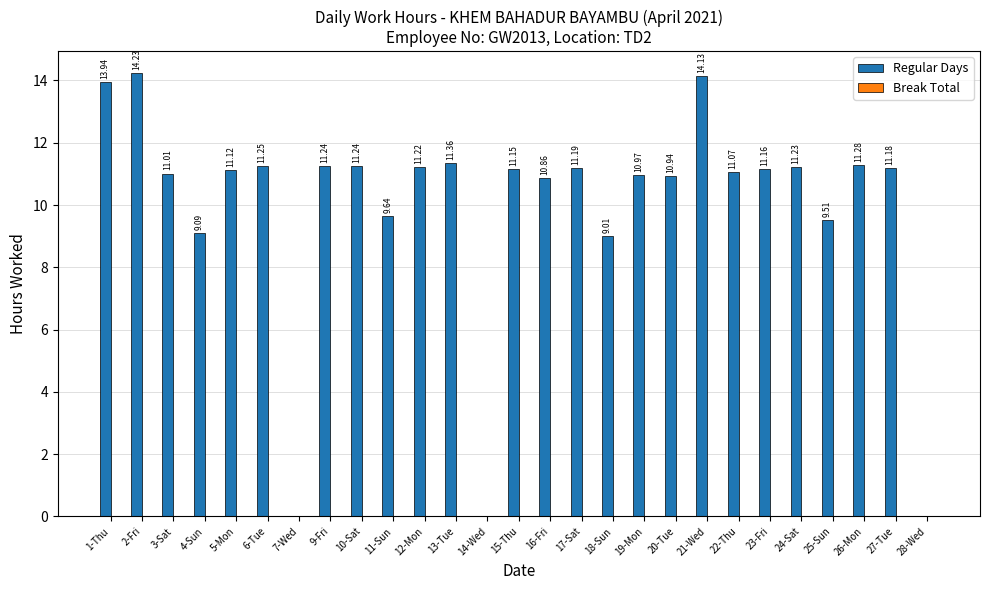

What is the sum of all values?

269.0